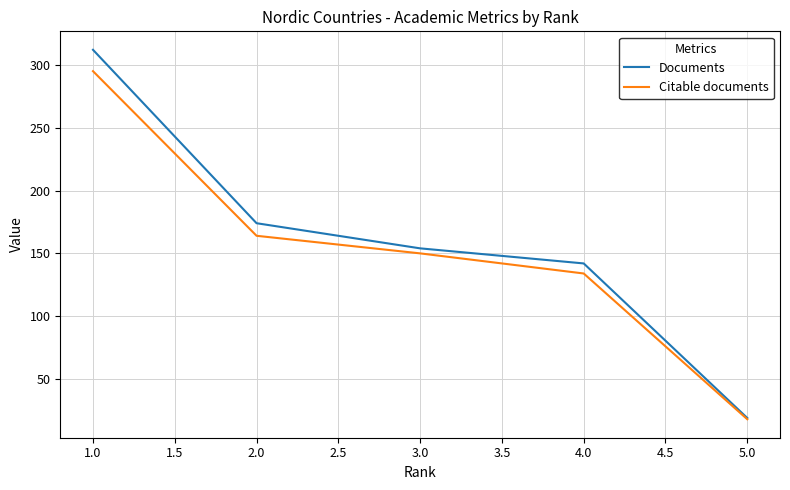

The value of Citable documents at 4.0 is 203. True or false?

False